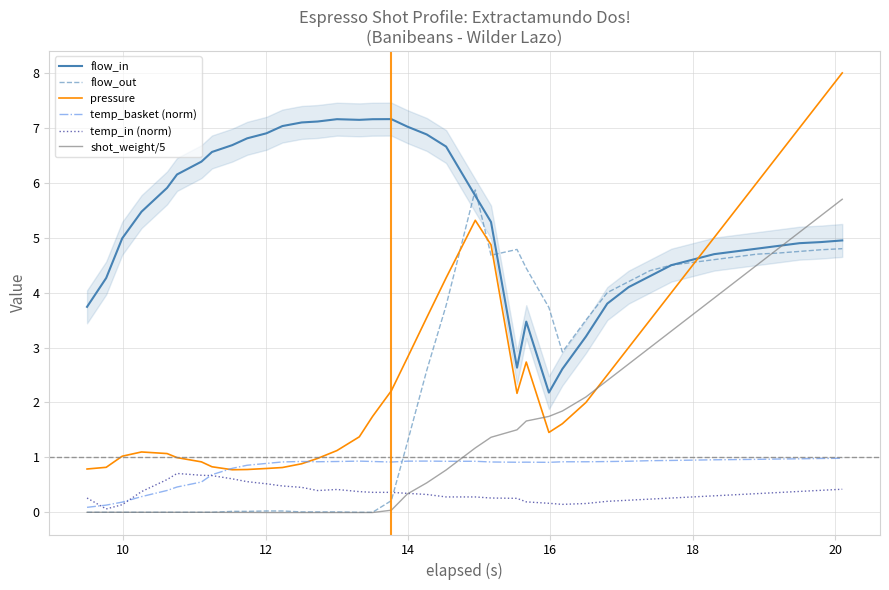

What is the highest value of the flow_out series?

5.9